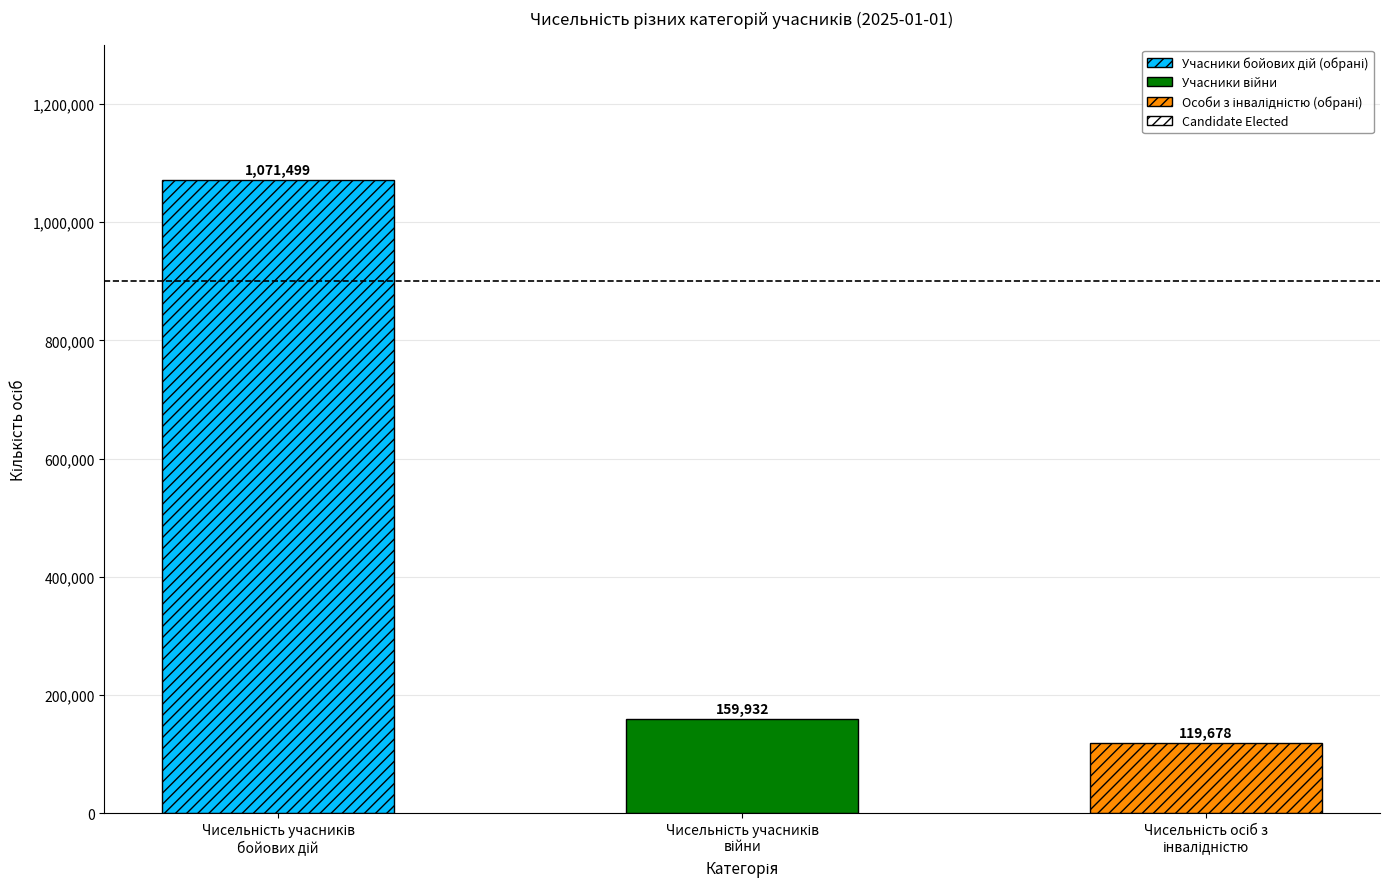

Reading right to left, list all the values displayed in this chart.

119678	159932	1071499